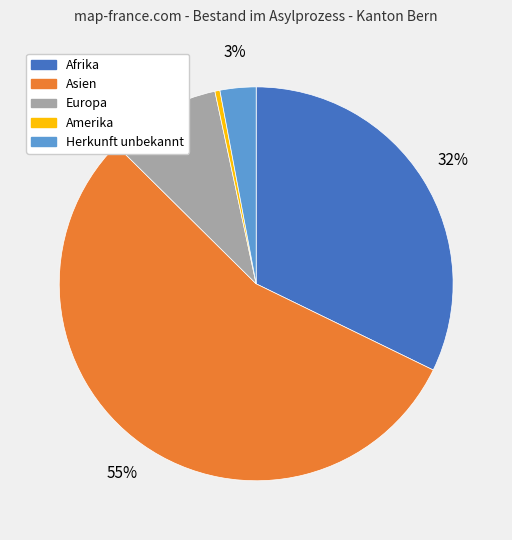

How many segments does this pie chart have?

5